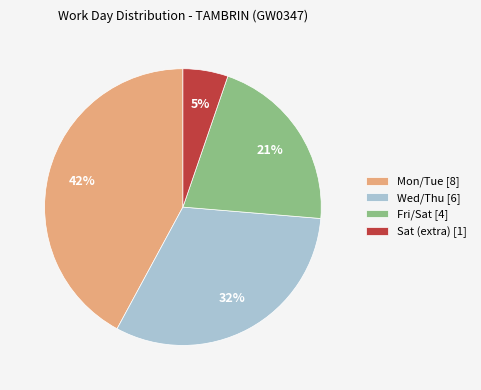

Do Fri/Sat [4] and Wed/Thu [6] together represent more than half of the pie?

Yes